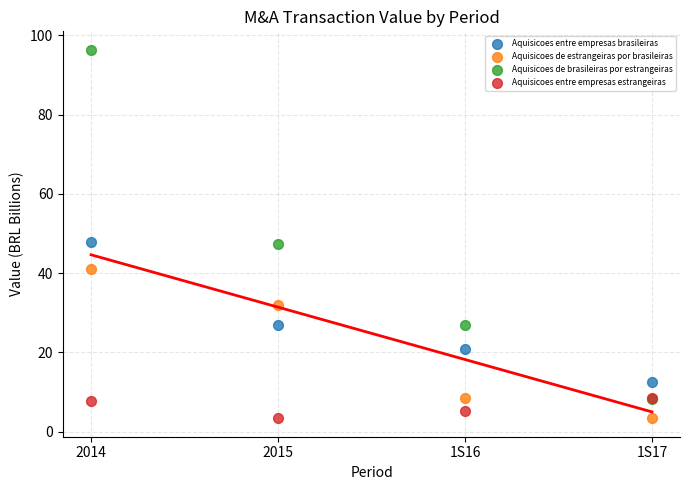

What are all the series names shown in the legend?

Aquisicoes entre empresas brasileiras, Aquisicoes de estrangeiras por brasileiras, Aquisicoes de brasileiras por estrangeiras, Aquisicoes entre empresas estrangeiras